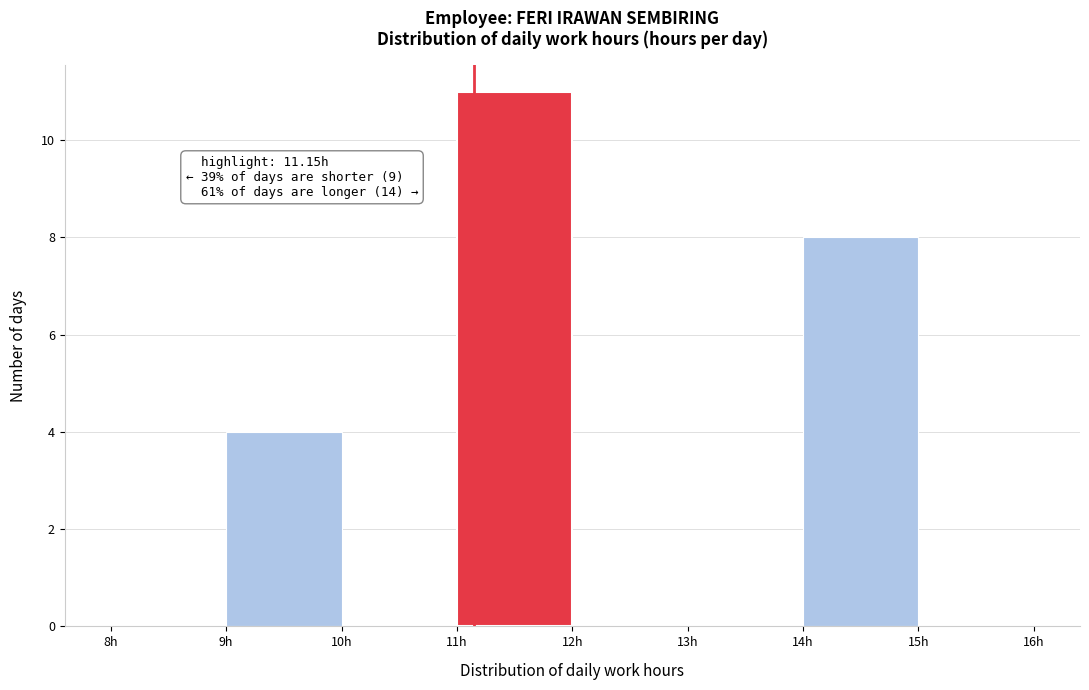

Over which range of the x-axis is the bar tallest?

11 to 12